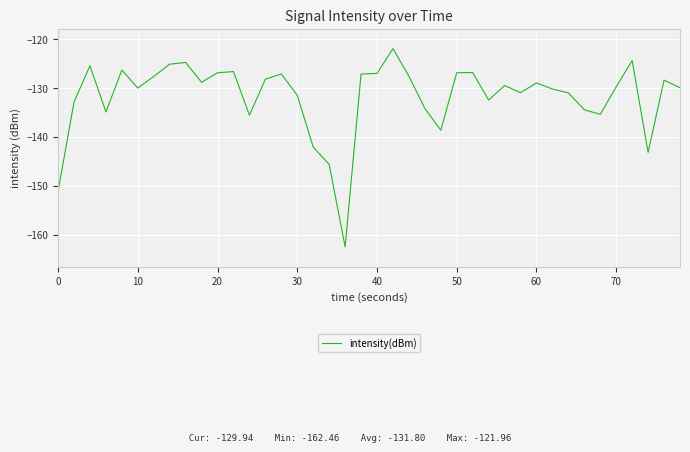

What is the greatest value displayed?

-122.0